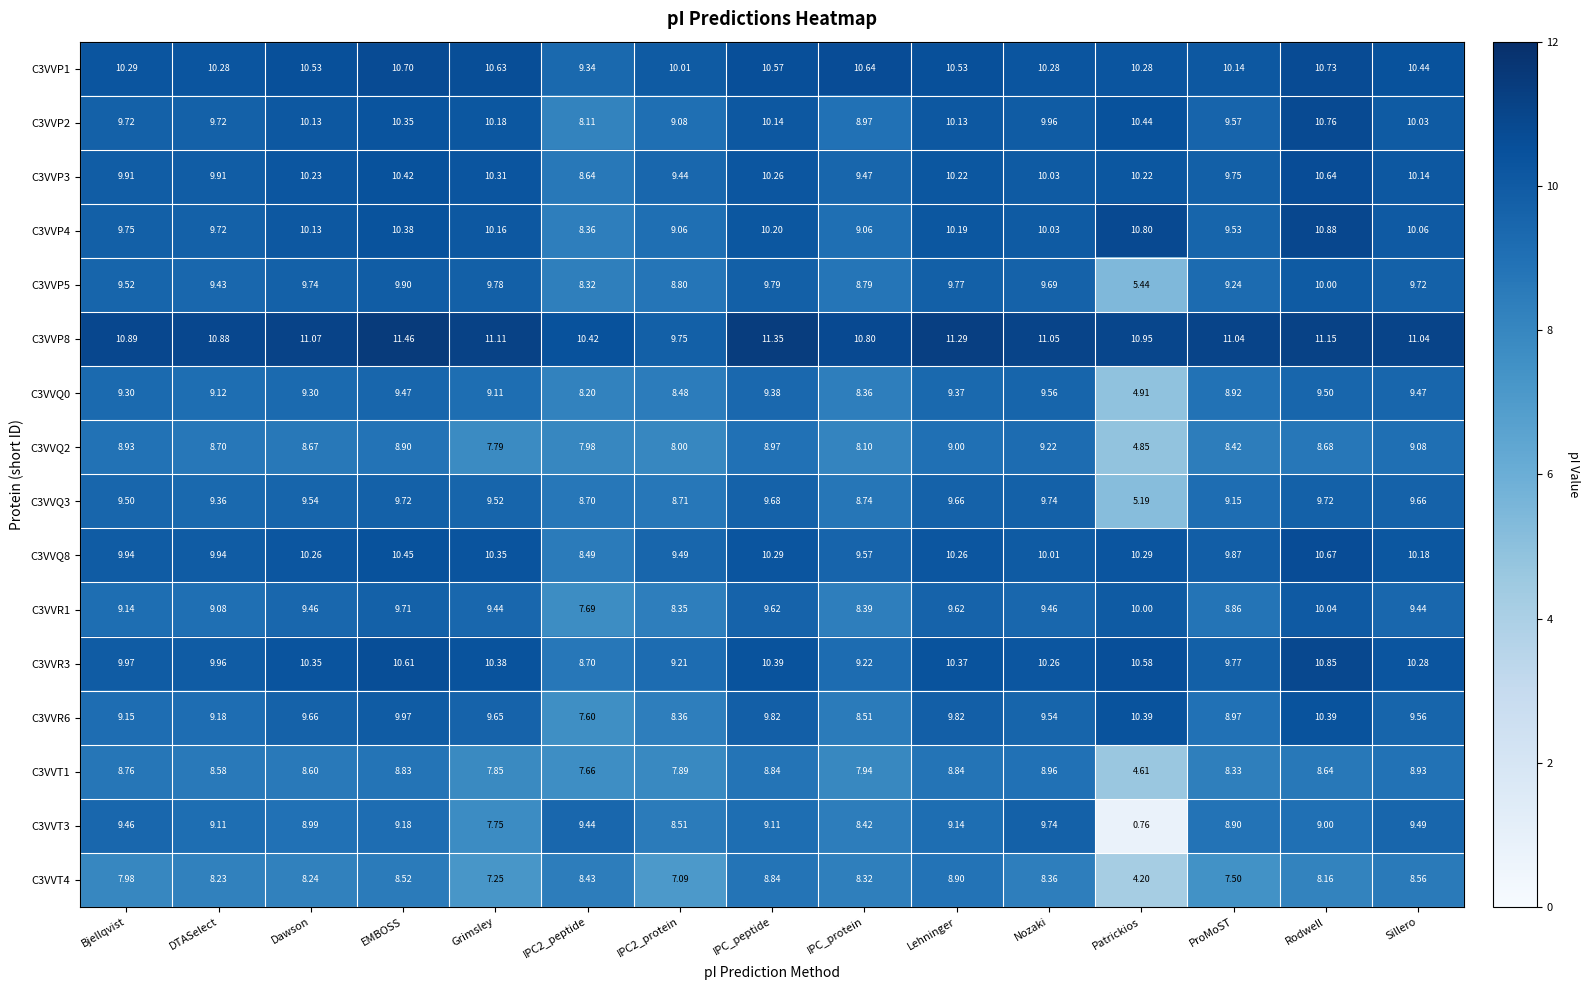

Which category has the highest value across all series?

EMBOSS